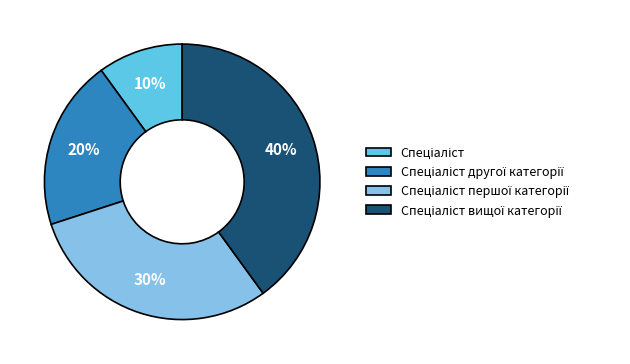

To the nearest percent, what is the average slice percentage?

25%